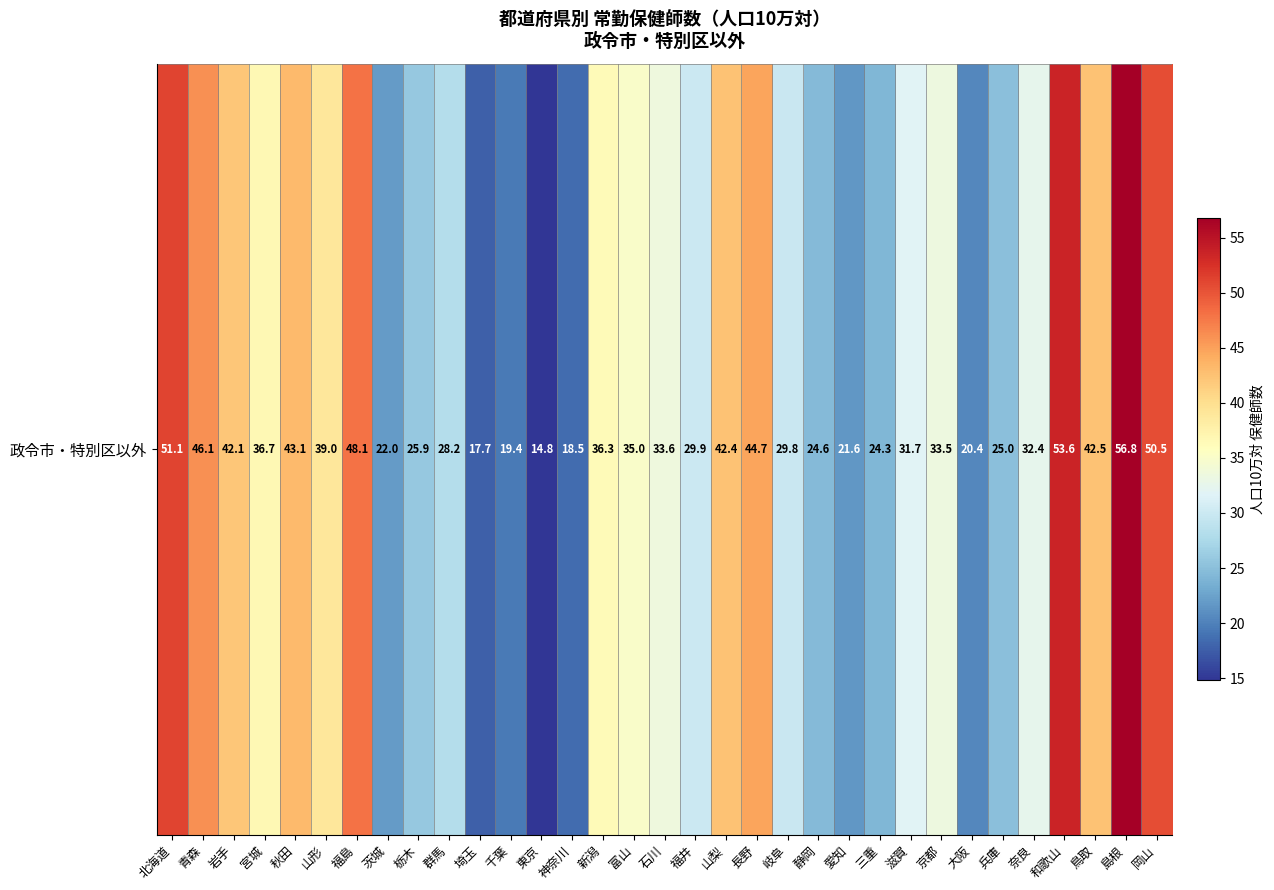

Count the number of values greater than 33.

17